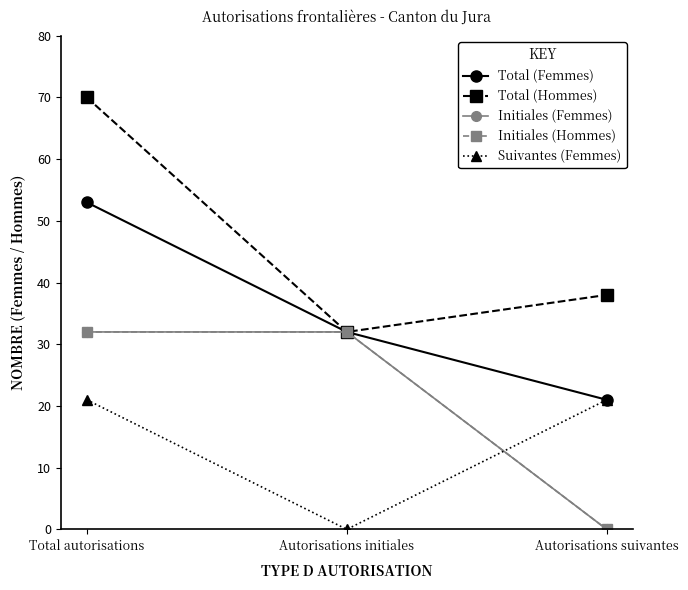

Does the chart have visible grid lines?

No